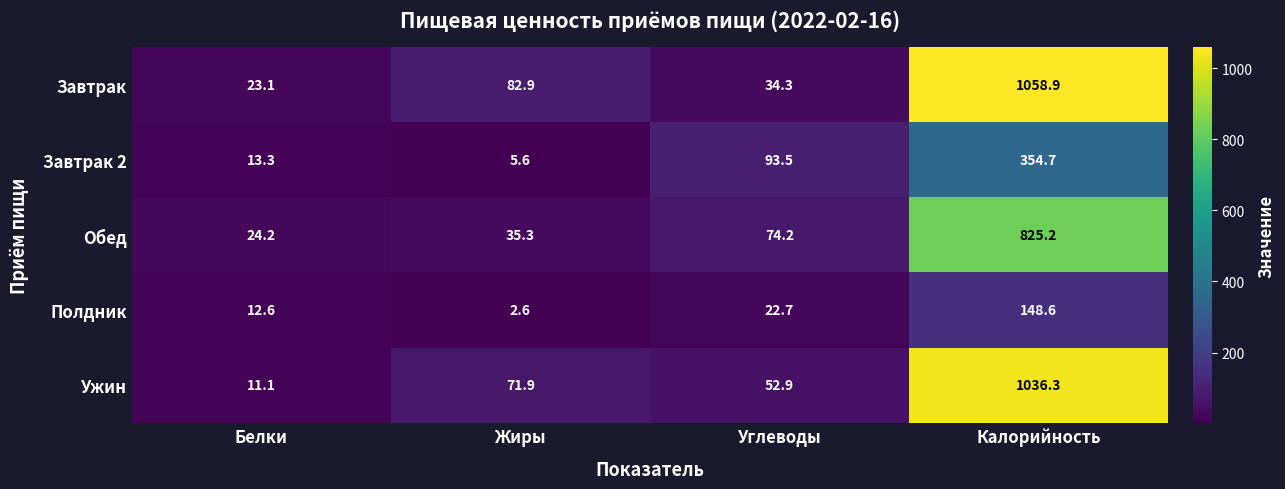

Which label corresponds to the largest value in the chart?

Калорийность